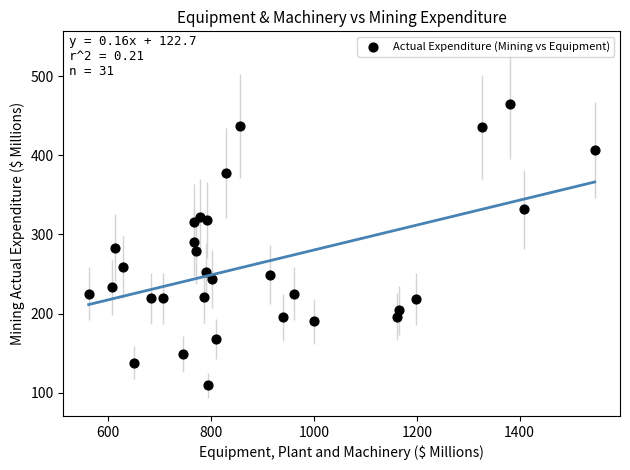

What is the range of Y values (max minus min)?

356